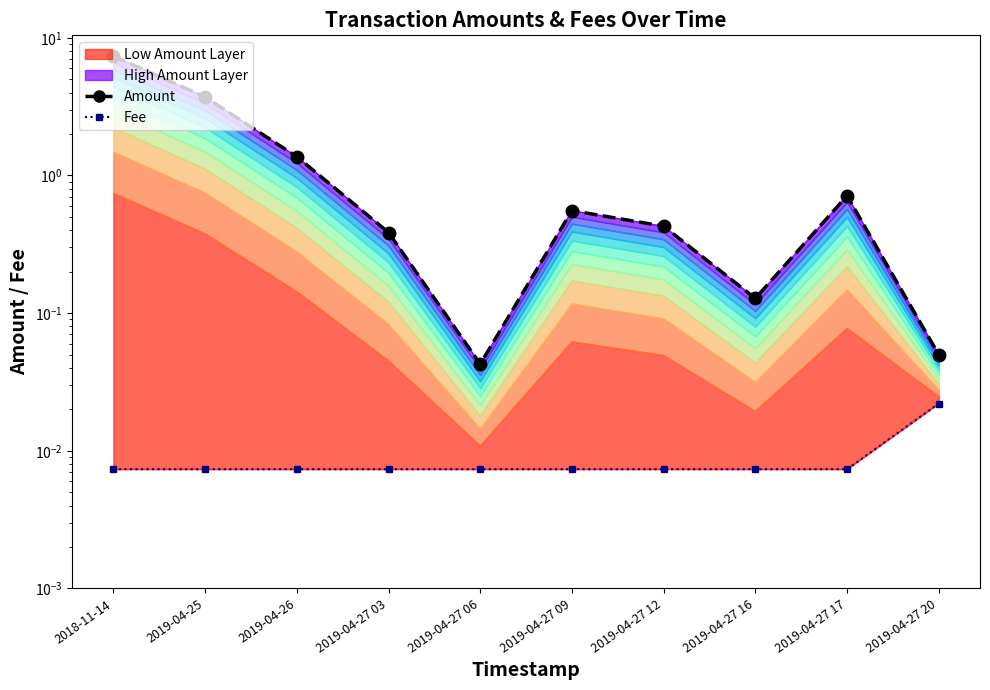

Is it true that Amount equals 0.1 at 2019-04-27 20?

True